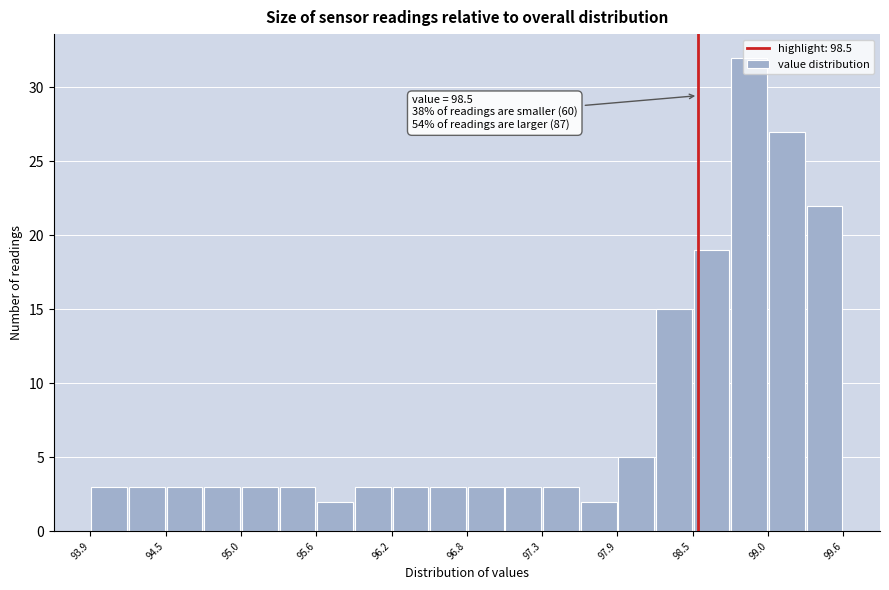

Around what value on the x-axis is the tallest bar? Give the approximate position of its centre, as read against the axis.

98.9